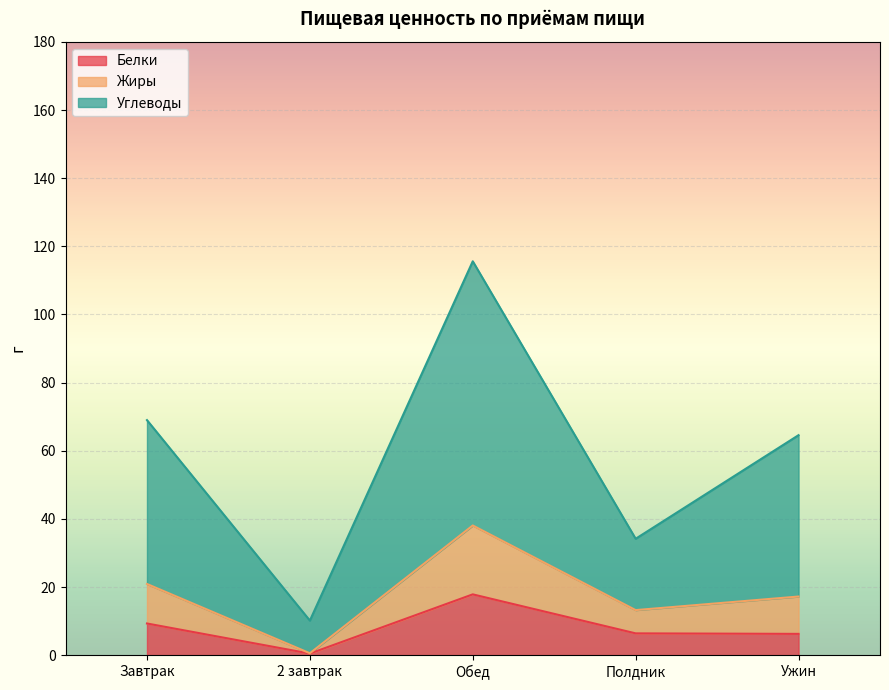

True or false: Белки and Жиры intersect in this chart.

False